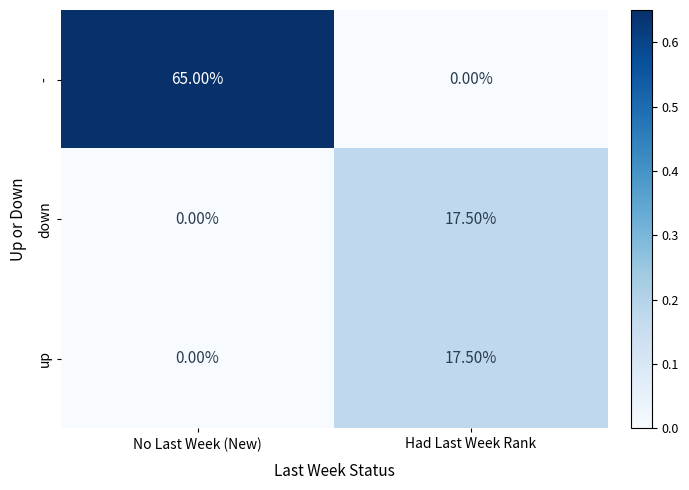

At which label does - reach its peak?

No Last Week (New)